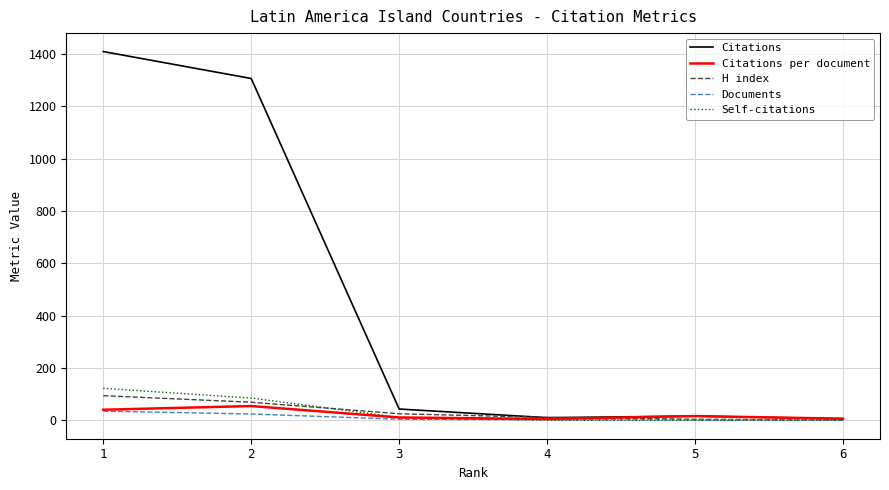

What is the lowest value of the H index series?

1.0